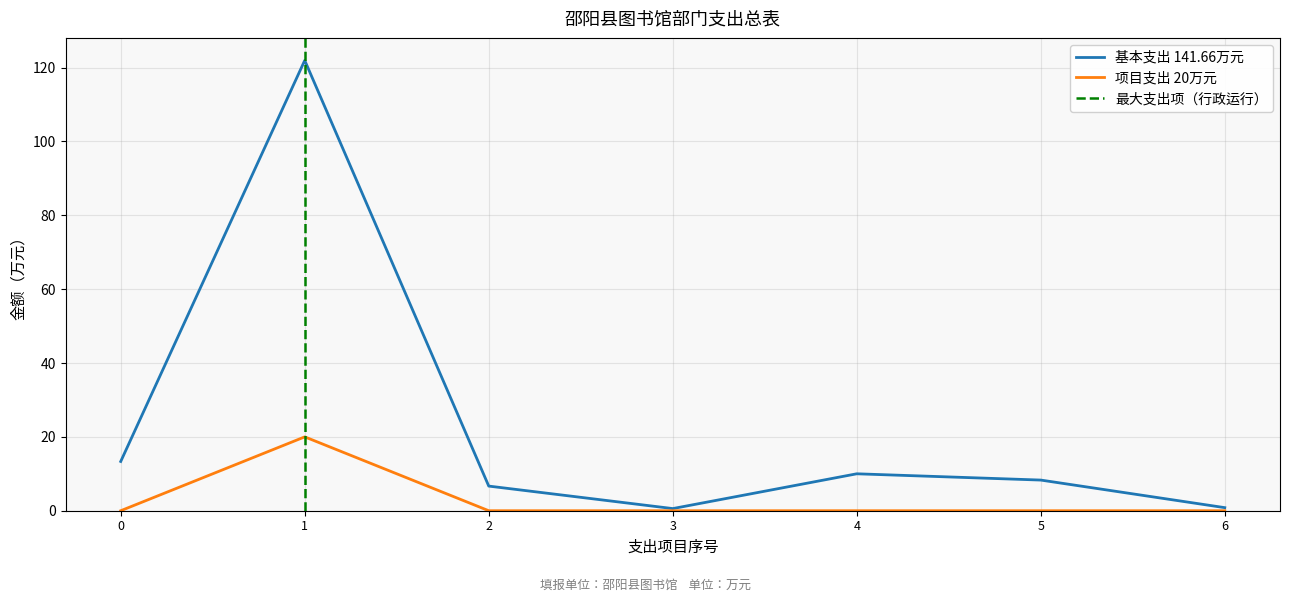

Reading left to right, transcribe all the data shown in this chart.

基本支出: 13.3	121.9	6.7	0.6	10.0	8.3	0.8
项目支出: 0.0	20.0	0.0	0.0	0.0	0.0	0.0